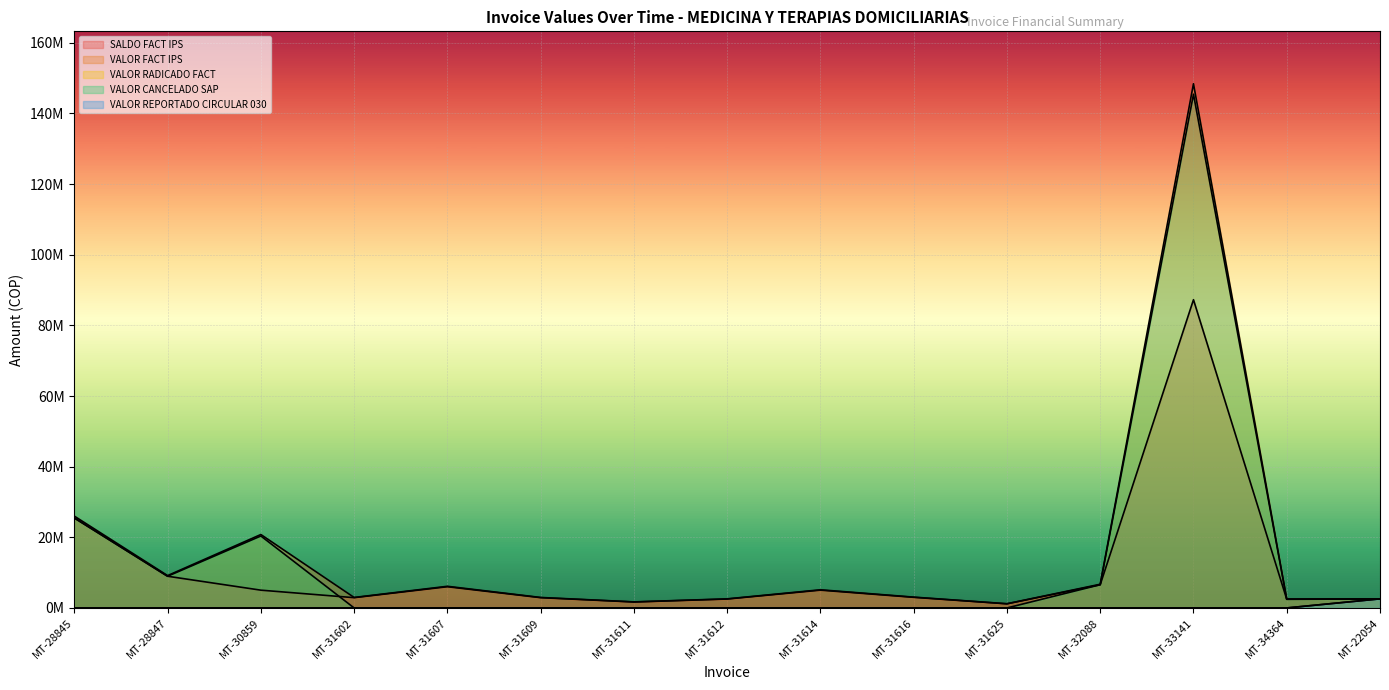

What is the difference between the VALOR CANCELADO SAP values at MT-34364 and MT-28847?

6512998